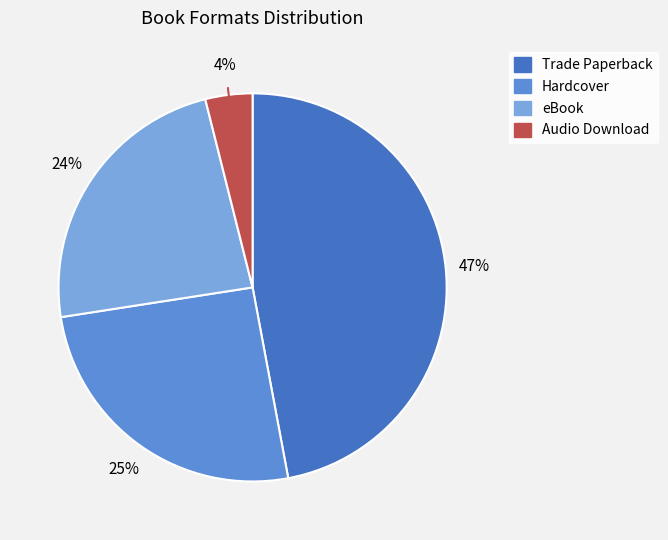

Between Hardcover and Audio Download, which is larger?

Hardcover